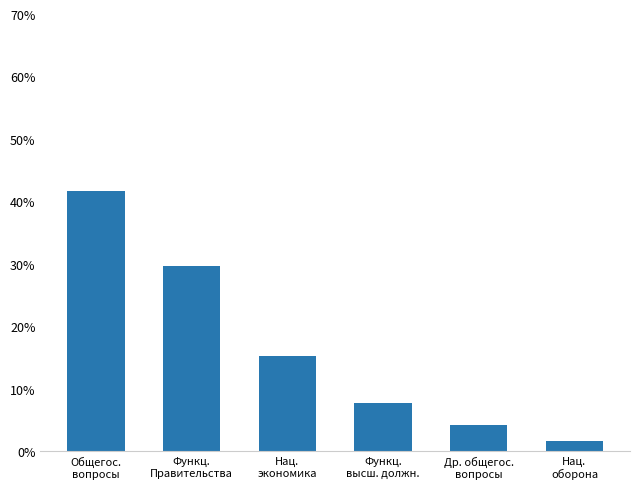

What is the value of the 5th bar from the left?

4.2